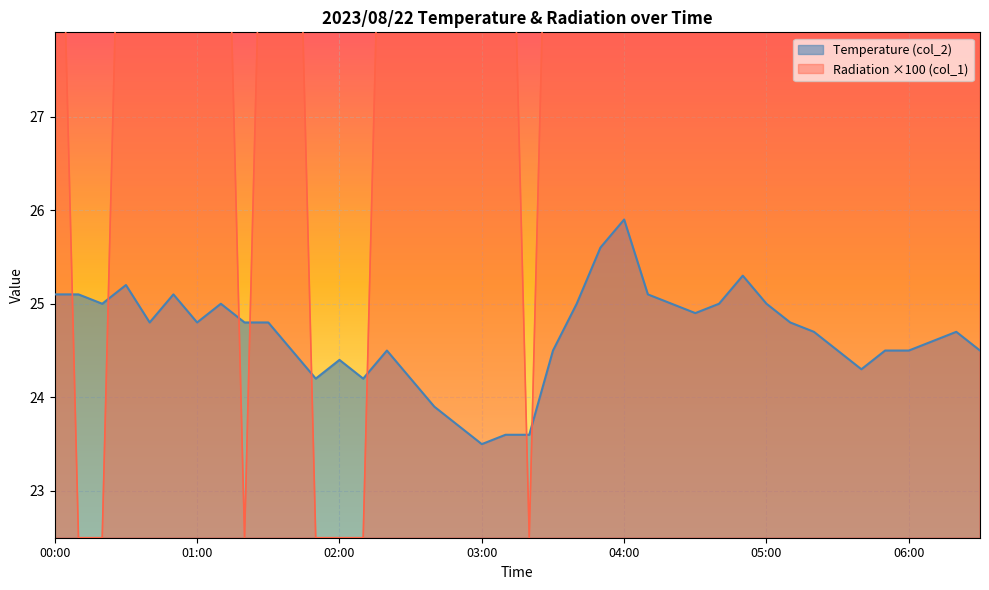

What is the sum of the Radiation (col_1) values at 22:00 and 00:00?

0.2